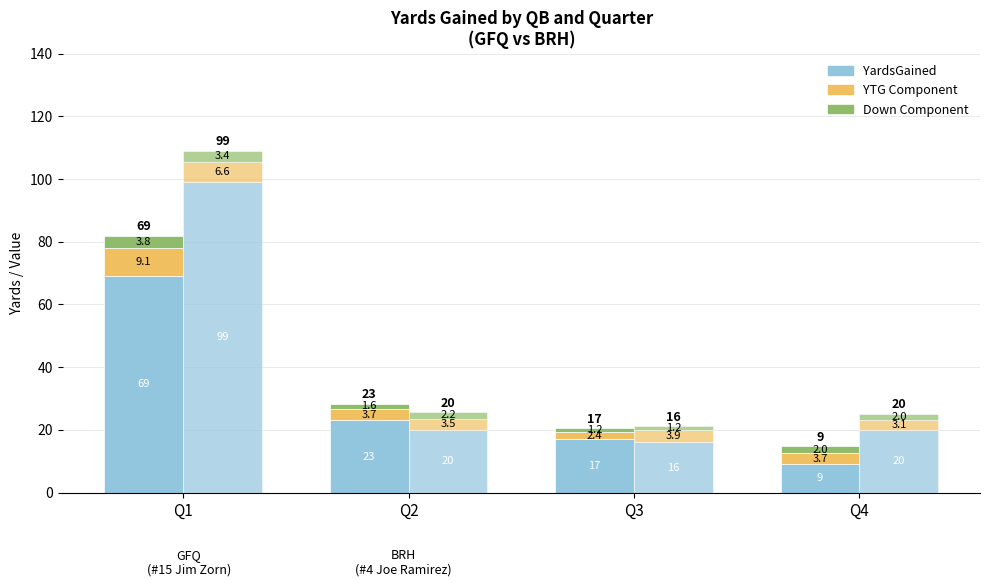

At which category does the chart reach its minimum across all series?

Q3